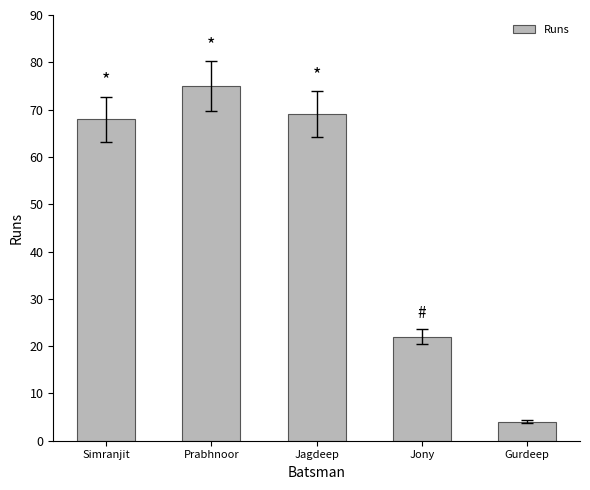

List the labels in order of value, largest first.

Prabhnoor, Jagdeep, Simranjit, Jony, Gurdeep